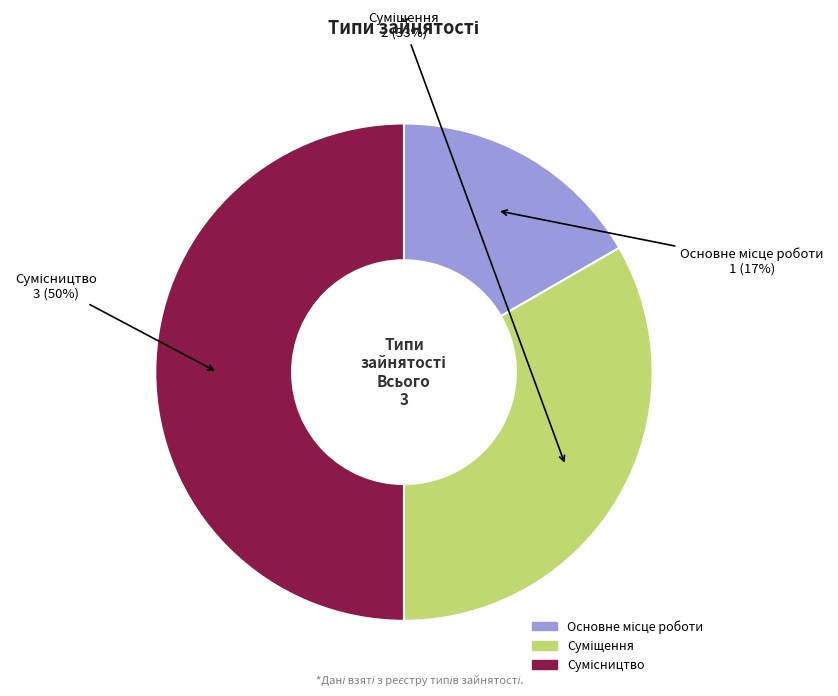

To the nearest percent, what is the average slice percentage?

33%